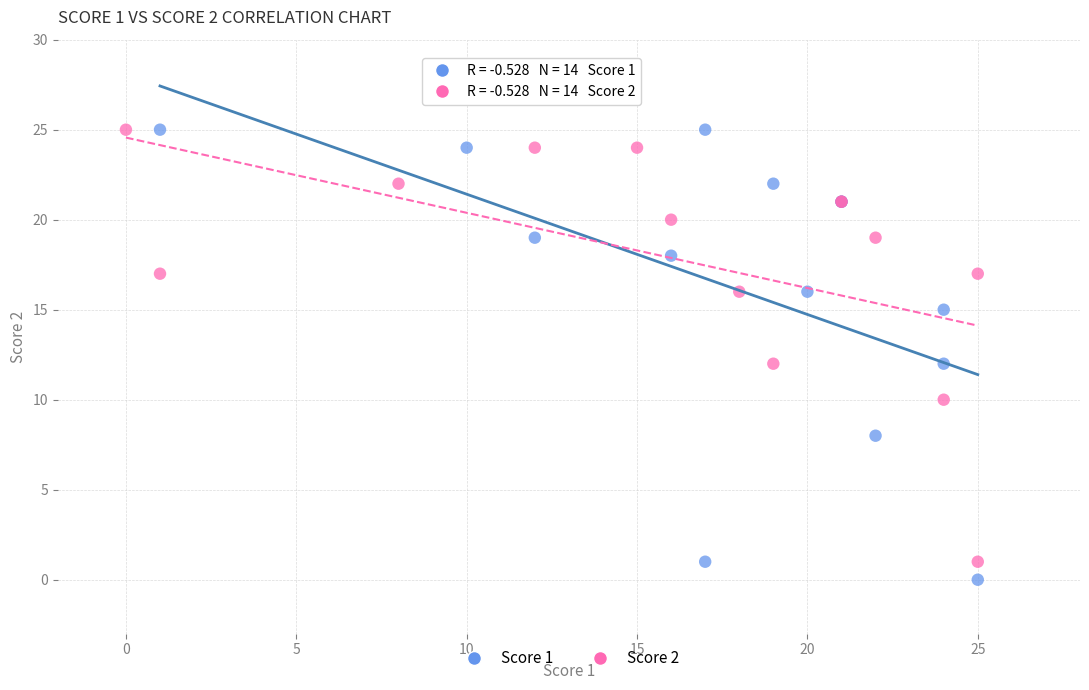

Which series reaches the minimum Y coordinate?

Score 1